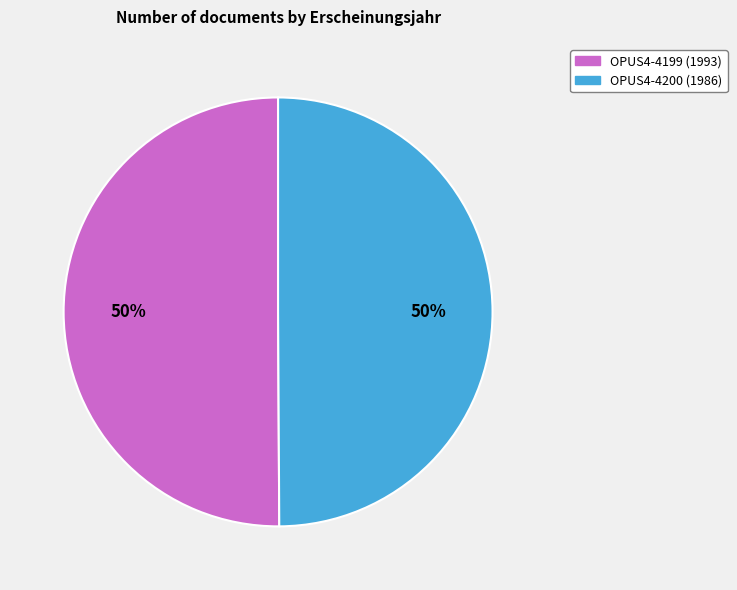

To the nearest percent, what is the combined percentage of OPUS4-4199 and OPUS4-4200?

100%